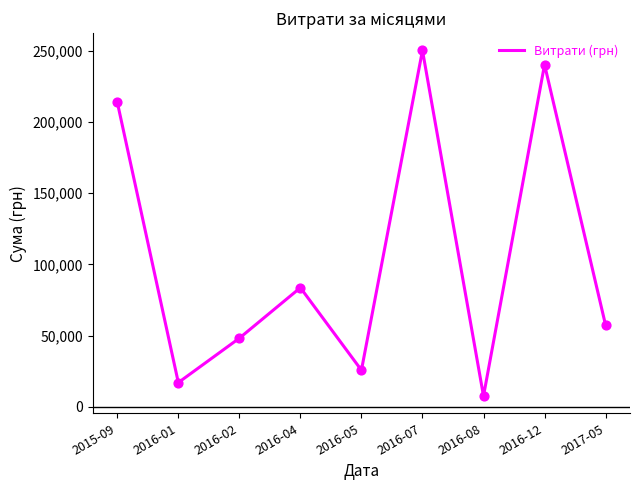

Between 2017-05 and 2016-02, which is larger?

2017-05